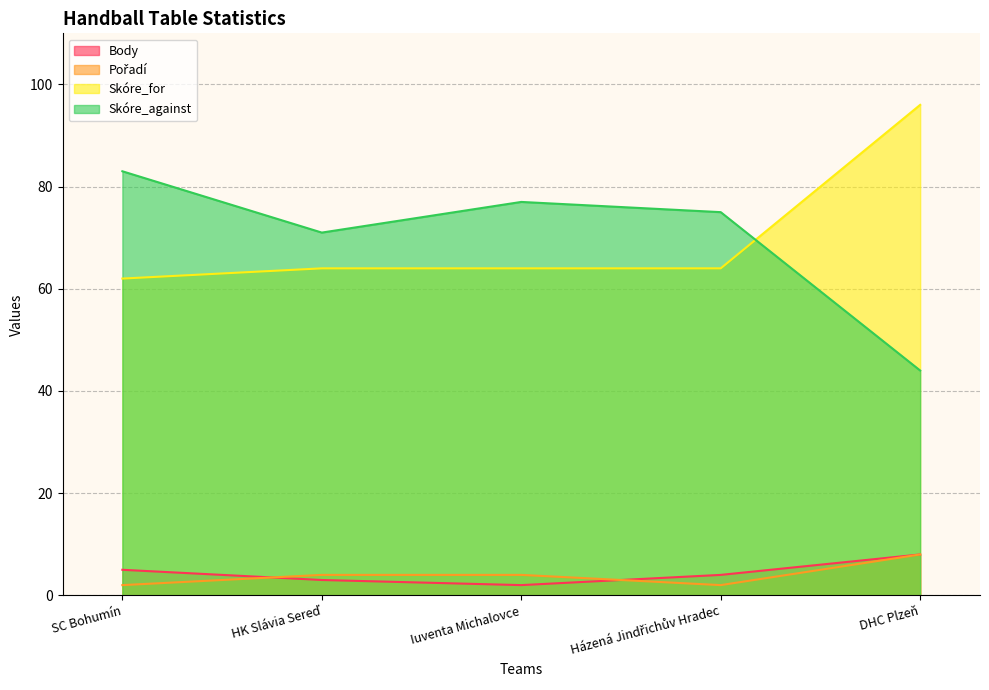

What is the sum of all Body values?

22